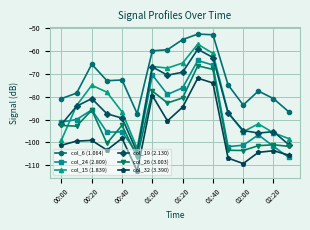

At how many categories does at least one series exceed -106?

16